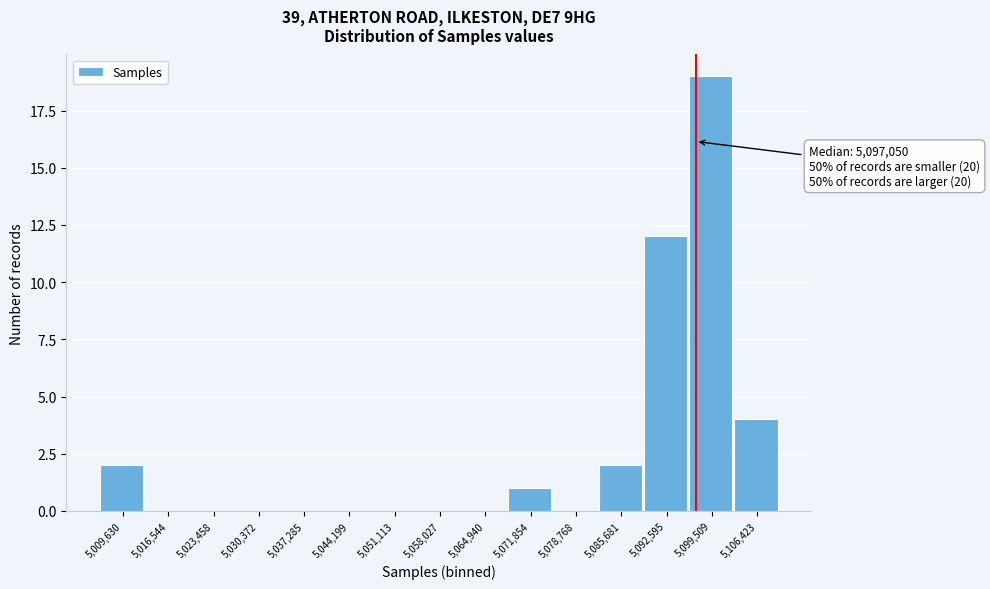

Over which range of the x-axis is the bar tallest?

5096000 to 5103000